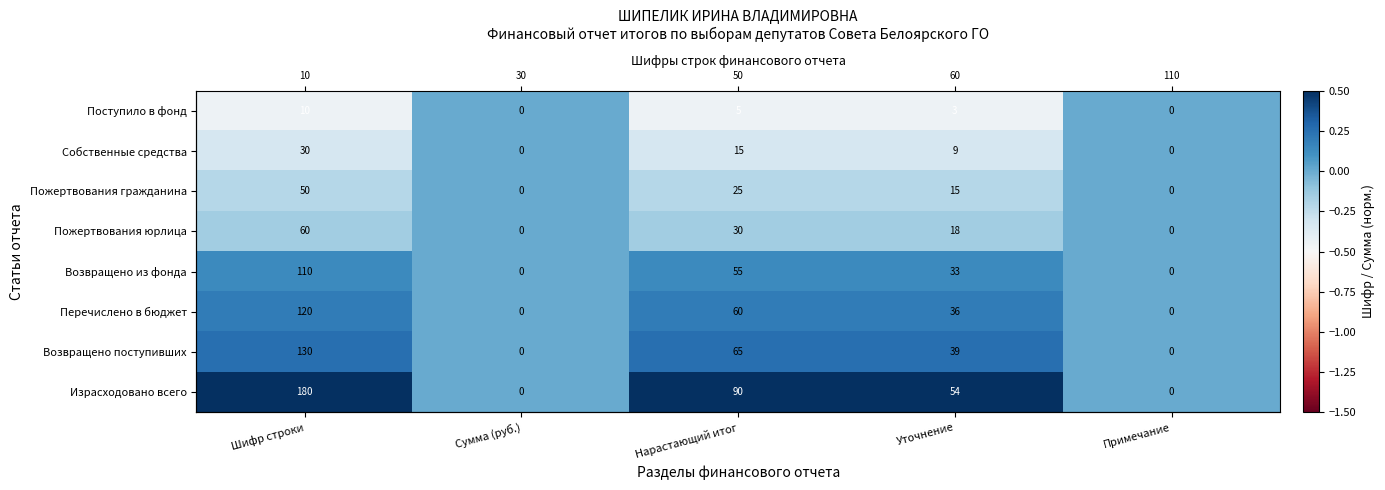

What is the sum of all Поступило в фонд values?

-1.3